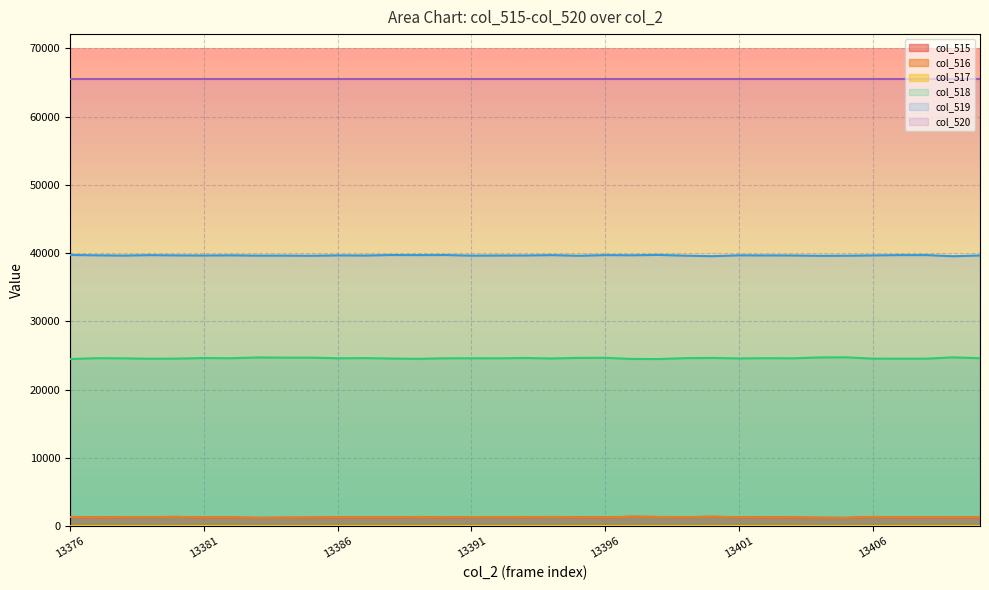

Which category has the lowest value across all series?

13379